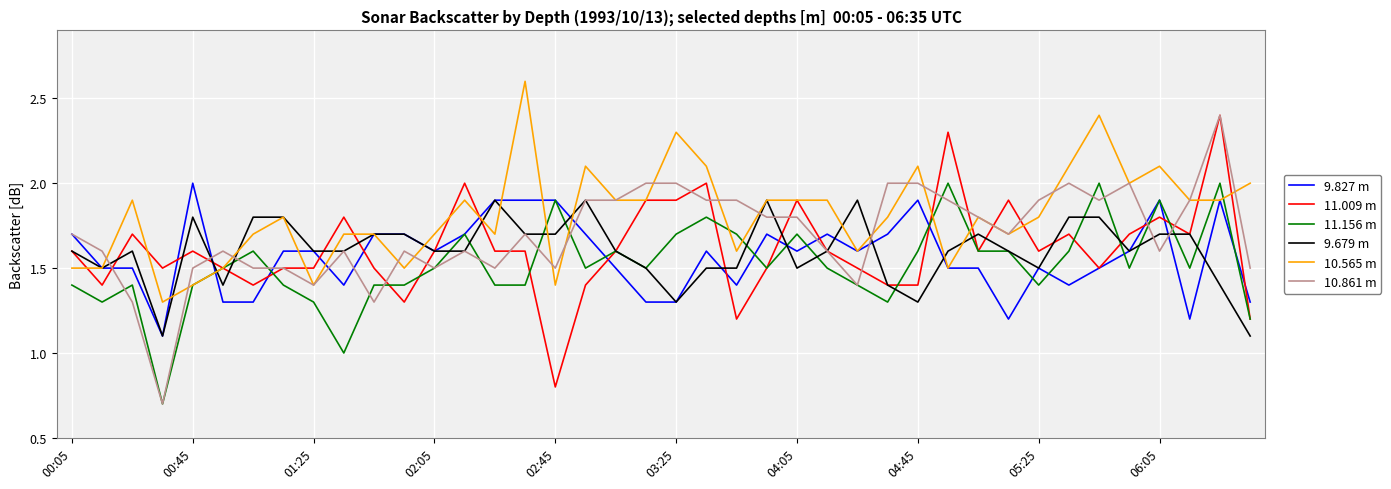

Which series has the largest range (max minus min)?

10.861 m